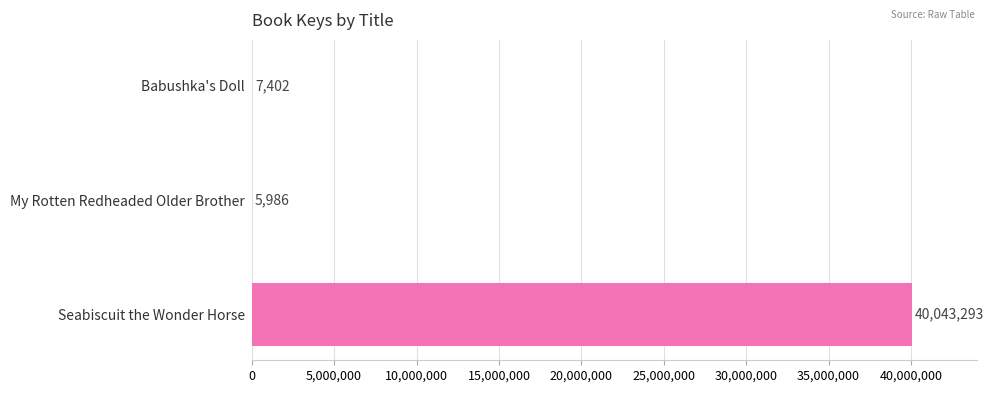

The chart shows a value of 7402 at Babushka's Doll. True or false?

True